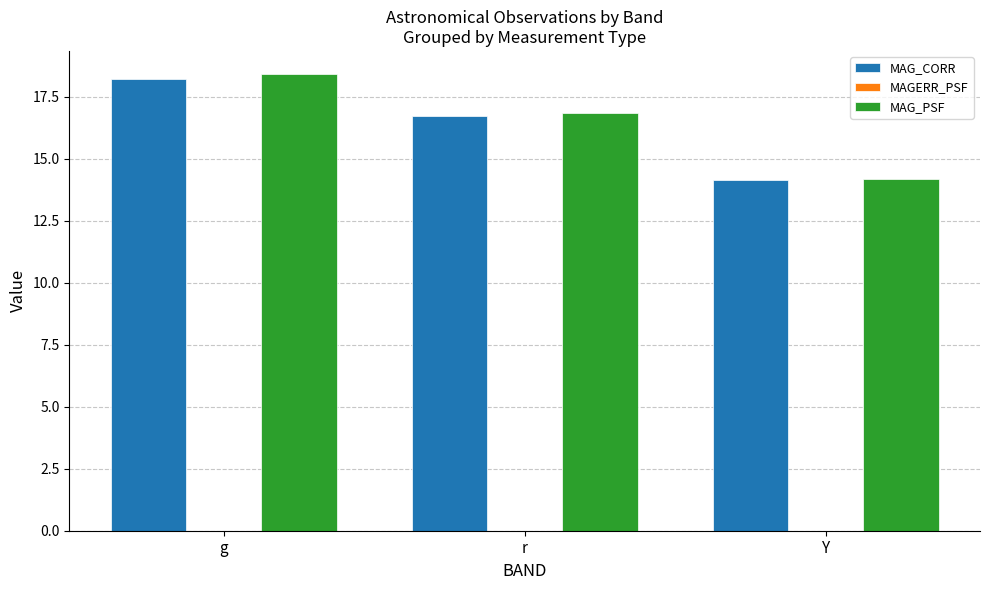

The MAG_PSF series shows 18.4 at g. True or false?

True